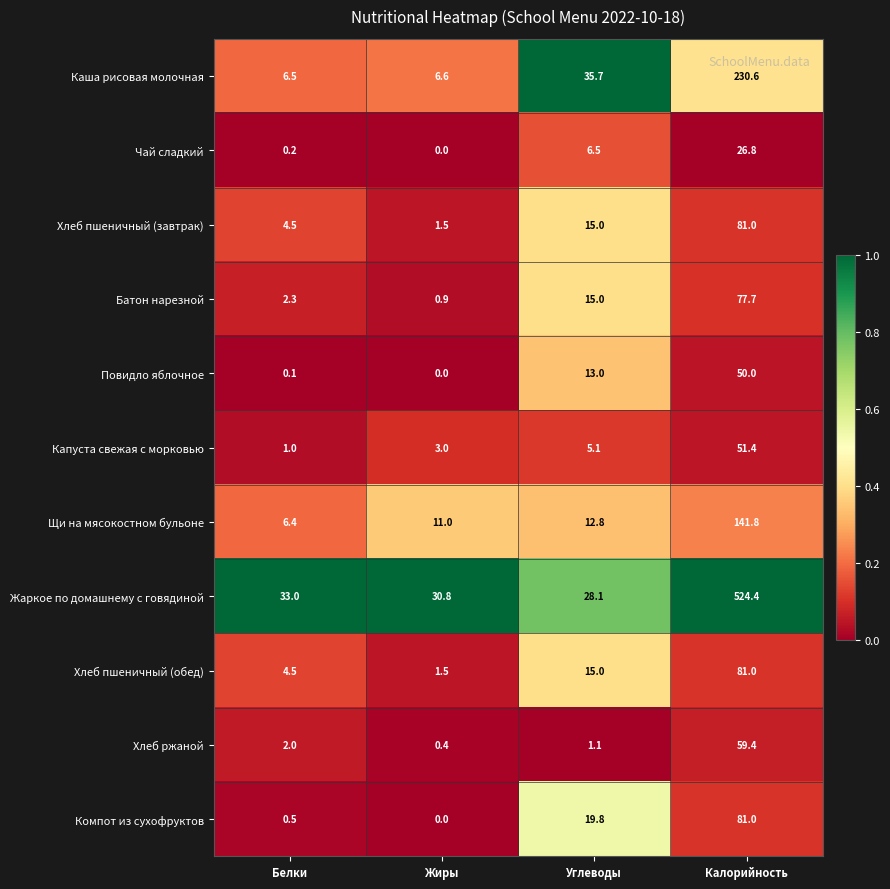

At which category is the sum across all series the highest?

Калорийность